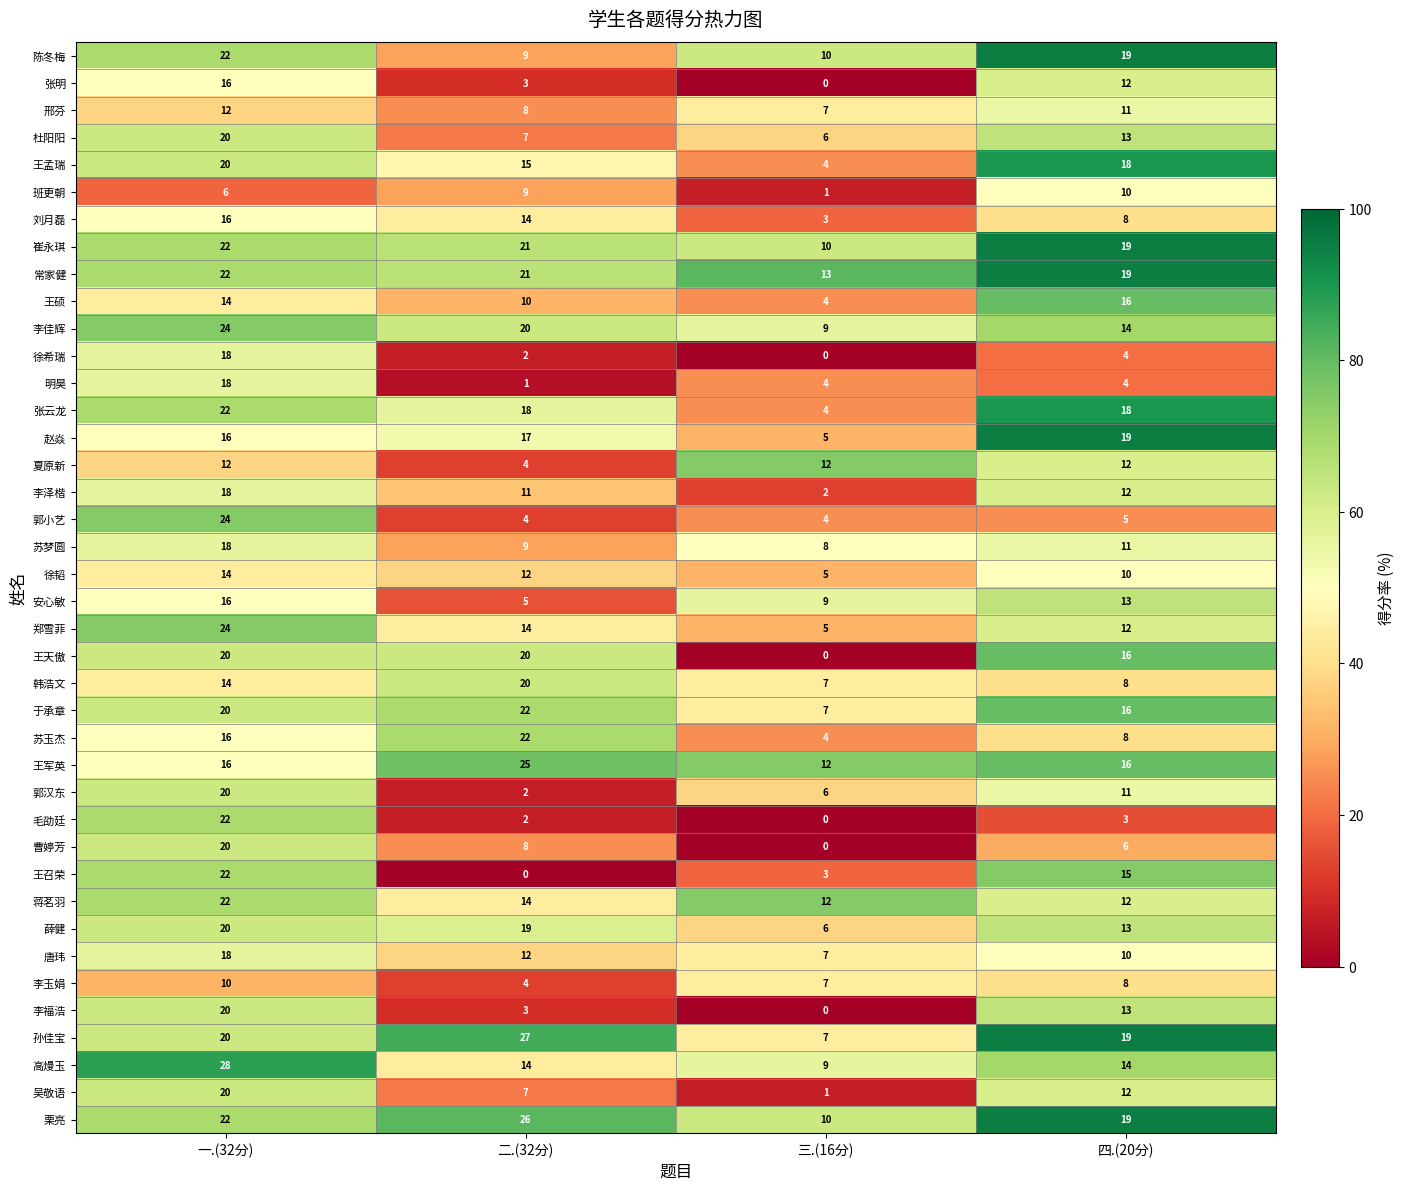

What is the difference between the 杜阳阳 values at 四.(20分) and 二.(32分)?

6